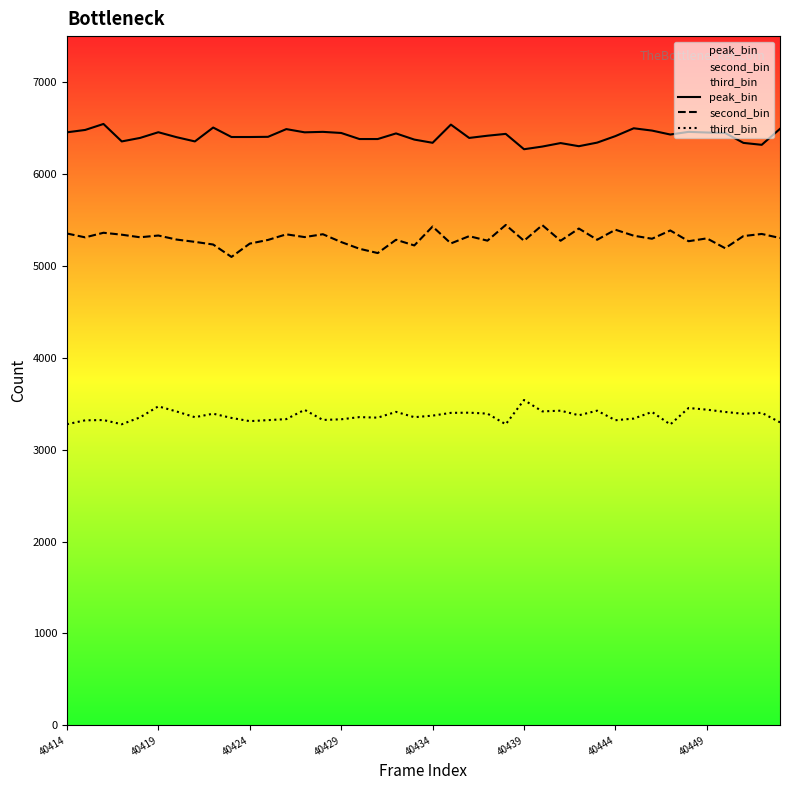

What is the average value of the second_bin series?

5300